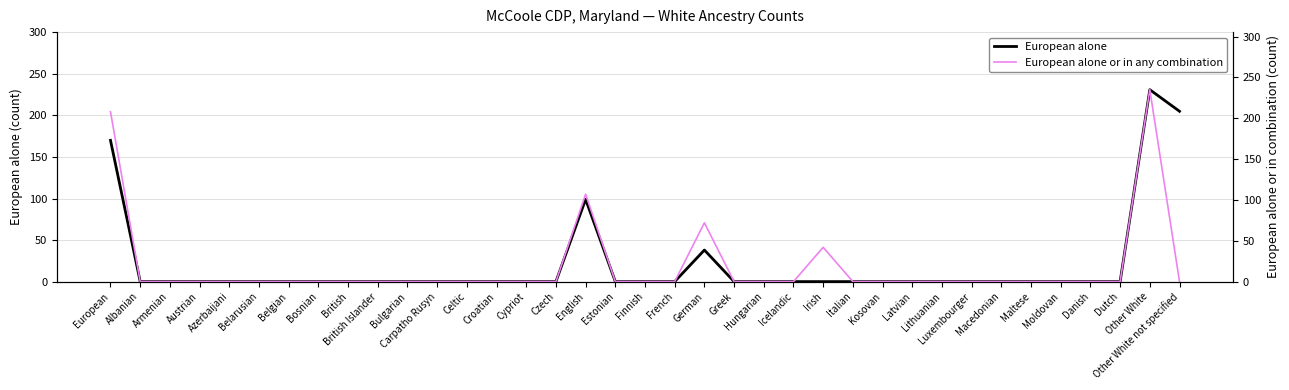

At which label is European alone closest to 115?

English